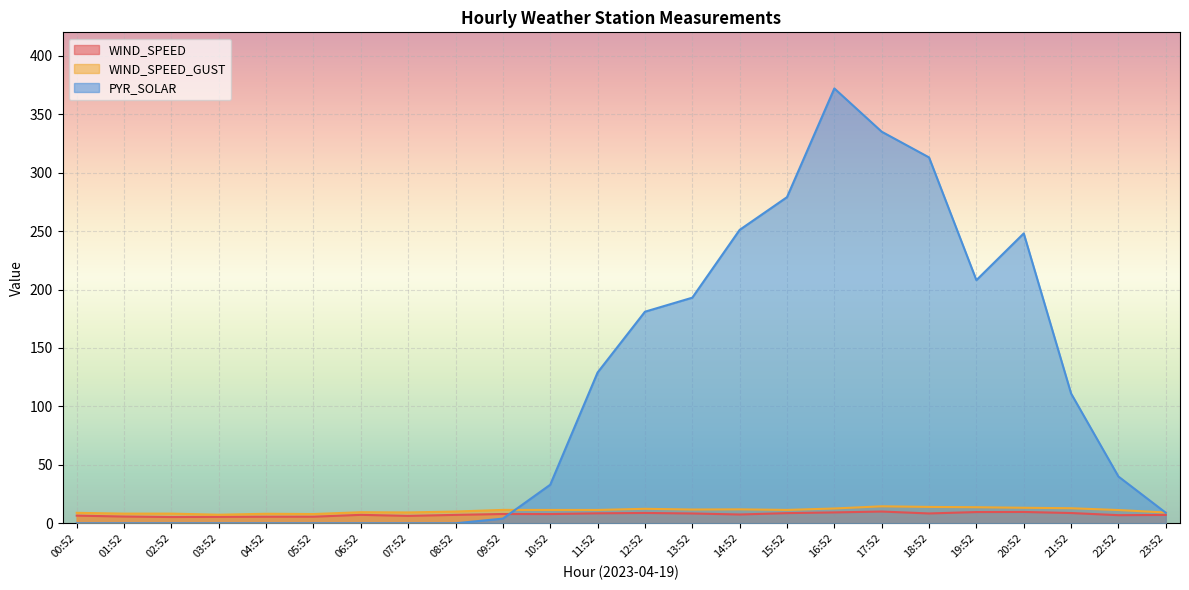

What is the difference between the second highest and second lowest values in the PYR_SOLAR series?

335.0